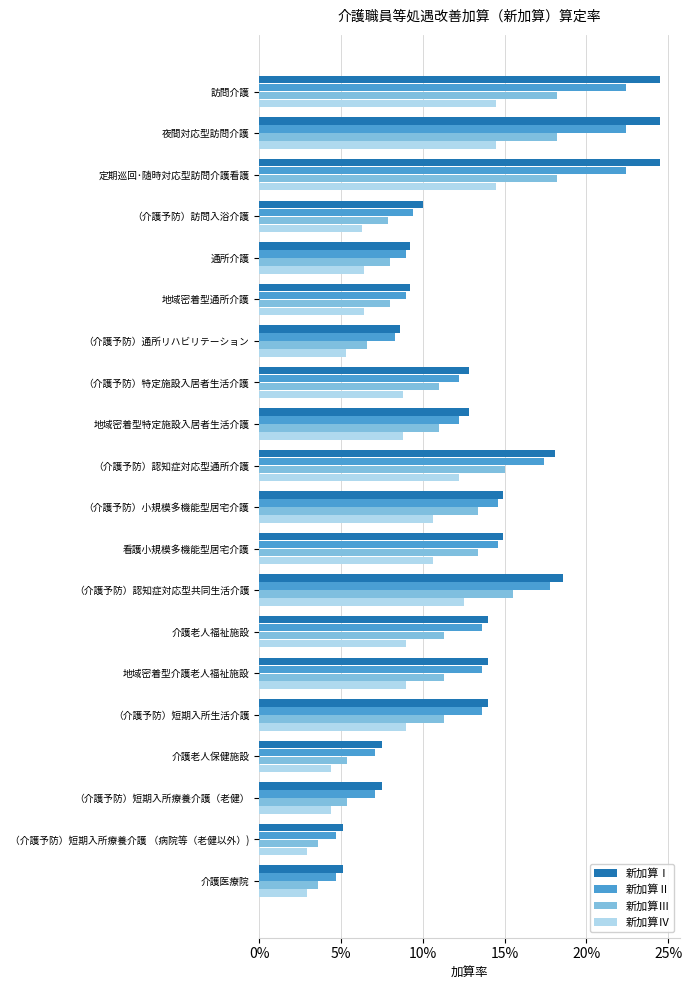

What position from the left is 訪問介護?

1